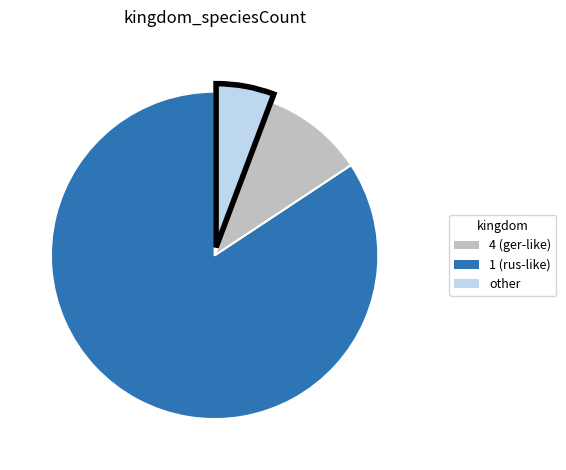

Does any single category account for the majority?

Yes